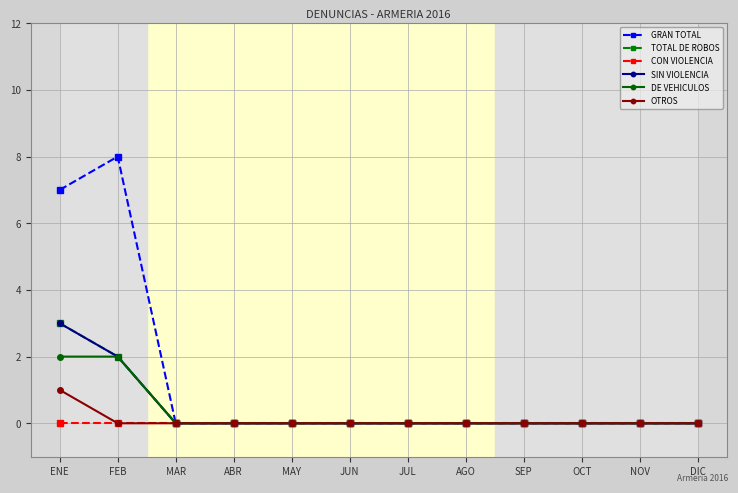

Is this an area chart (filled region under the line)?

No